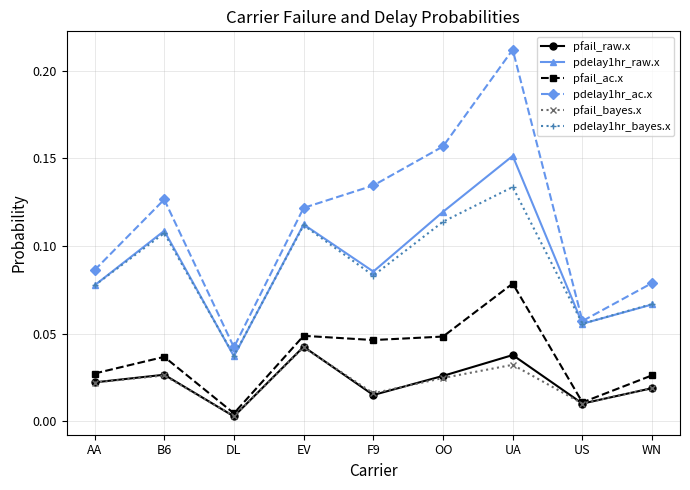

What position from the right is B6?

8